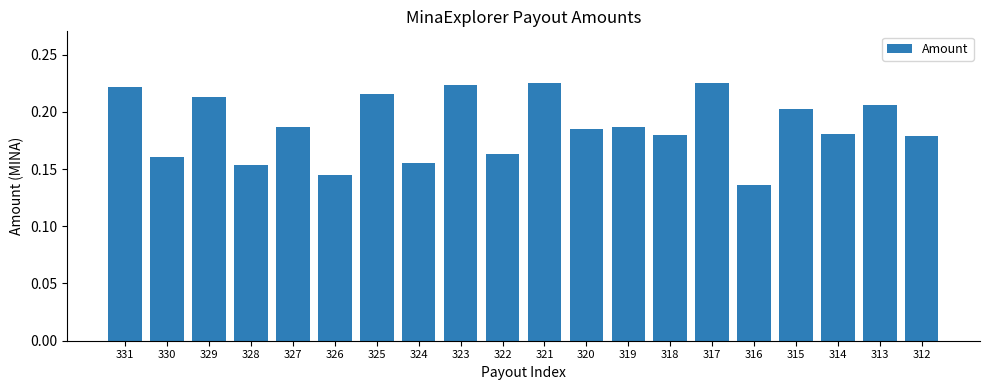

What is the sum of all values?

3.7